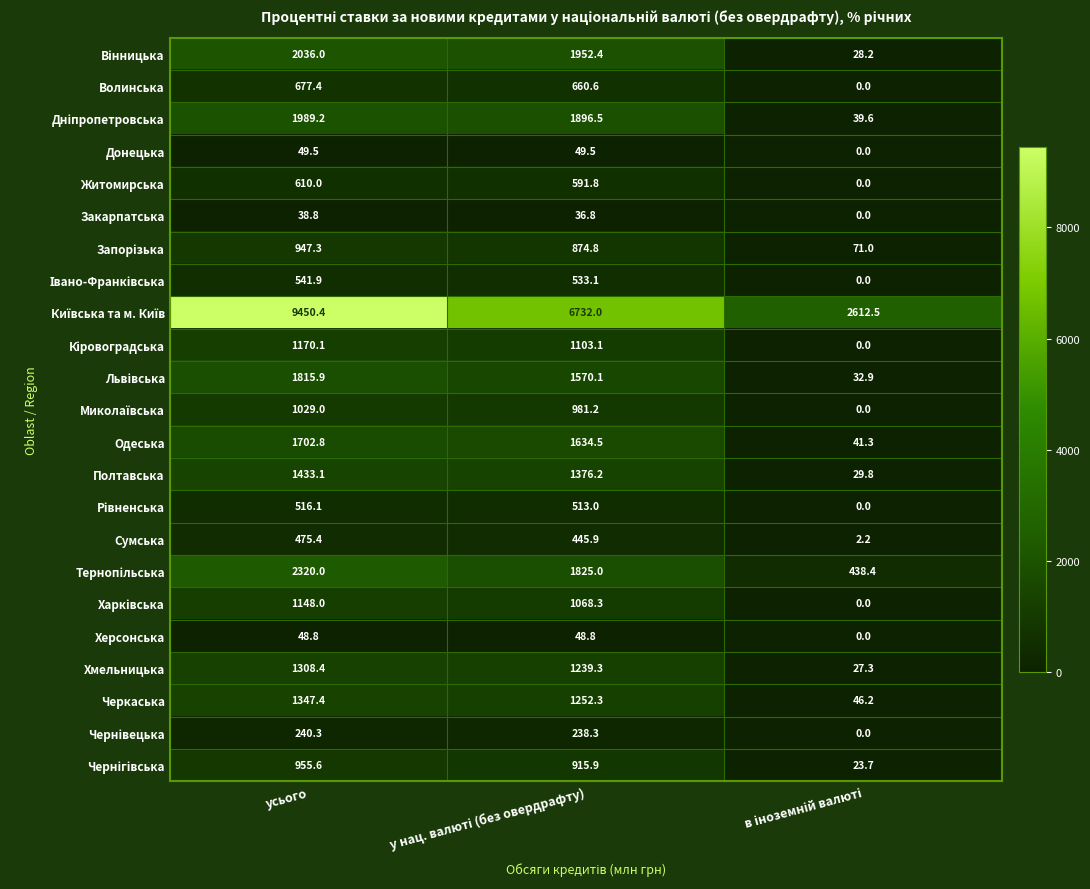

What is the difference between the highest and lowest values at усього?

9411.6